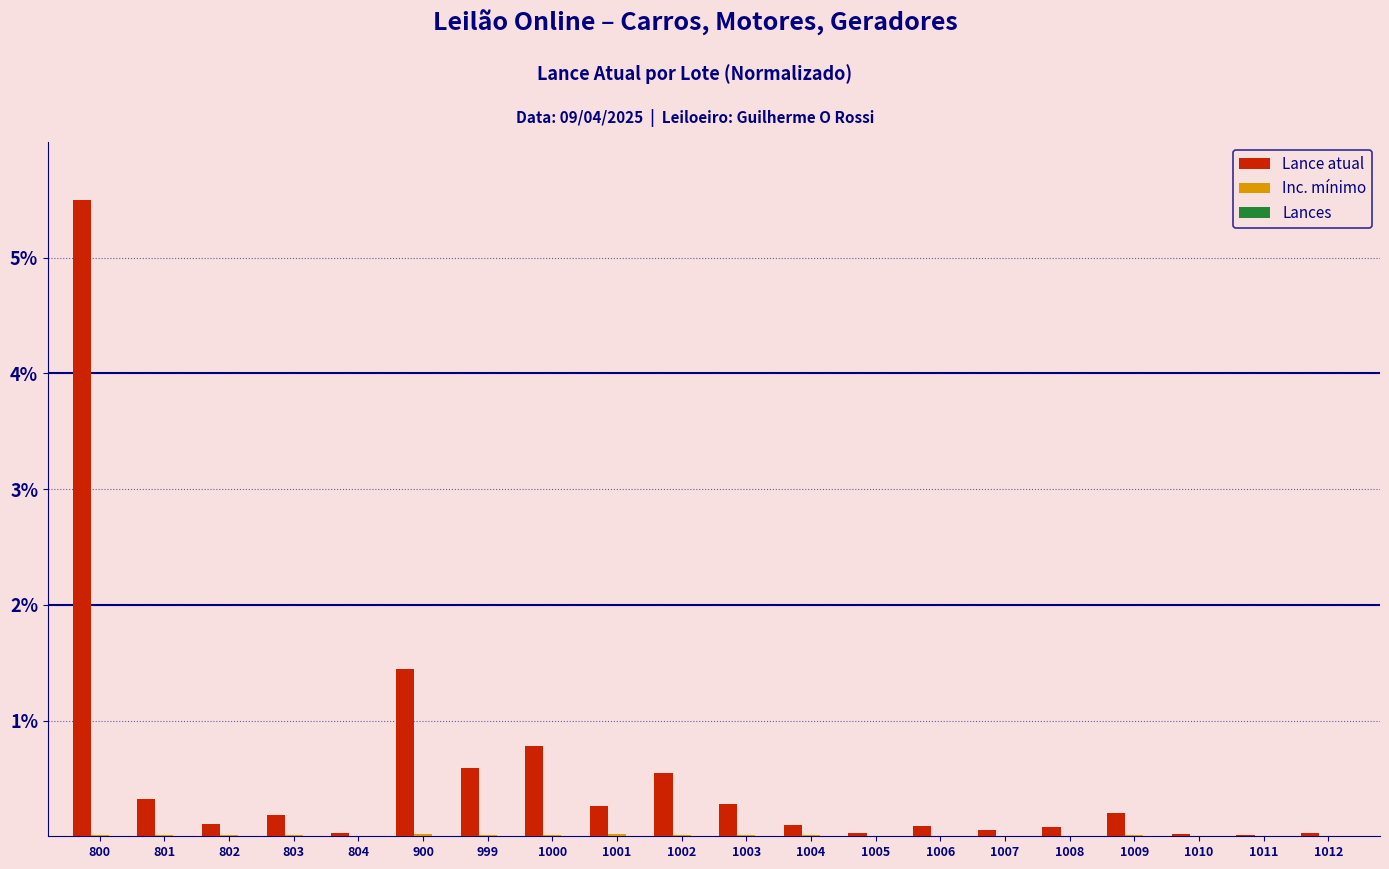

The value of Lance atual at 1002 is 0.3. True or false?

False